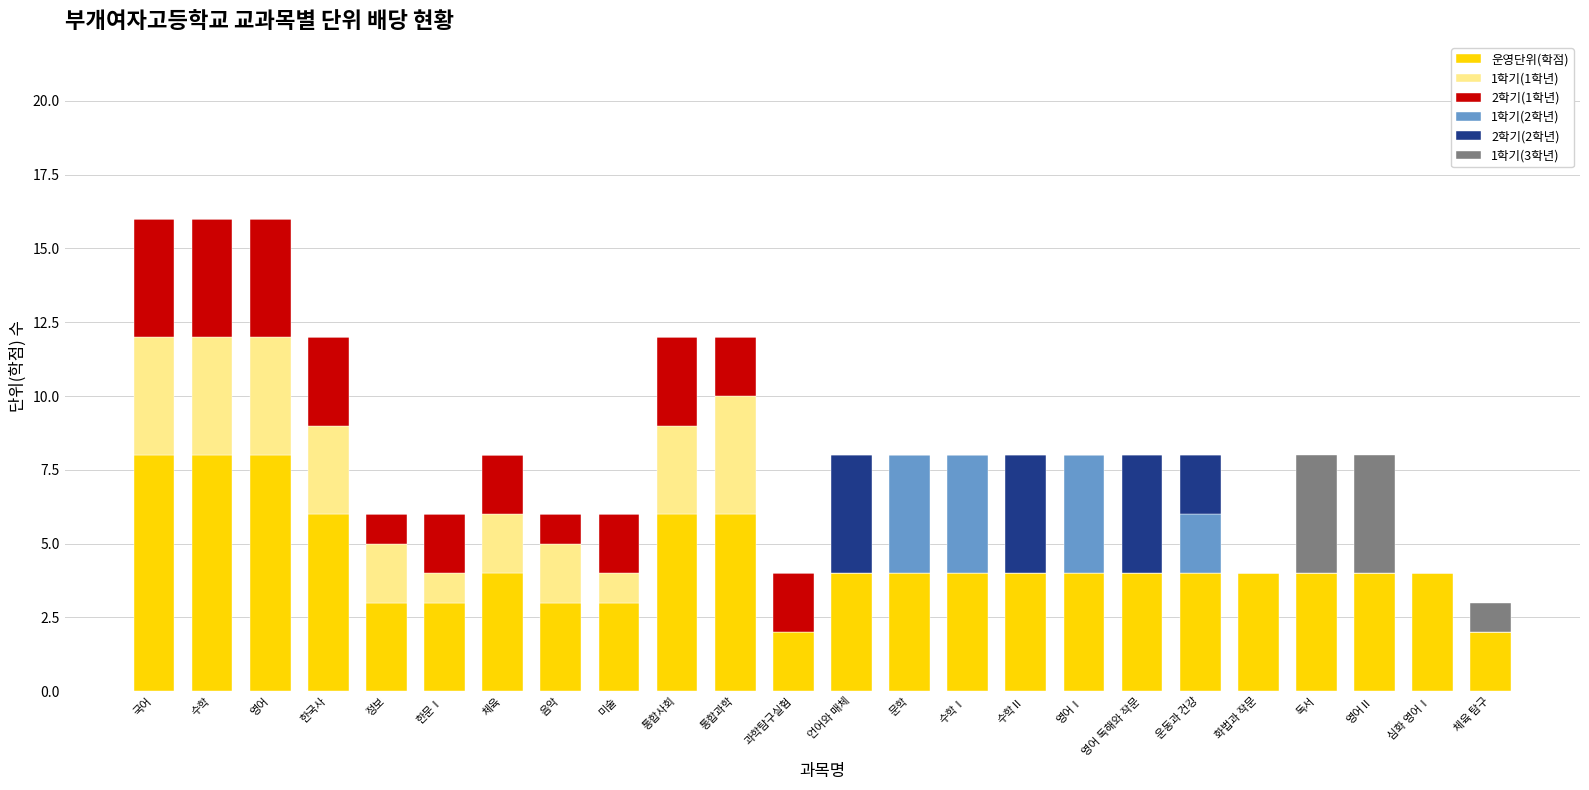

What is the total value across all series at 영어Ⅰ?

8